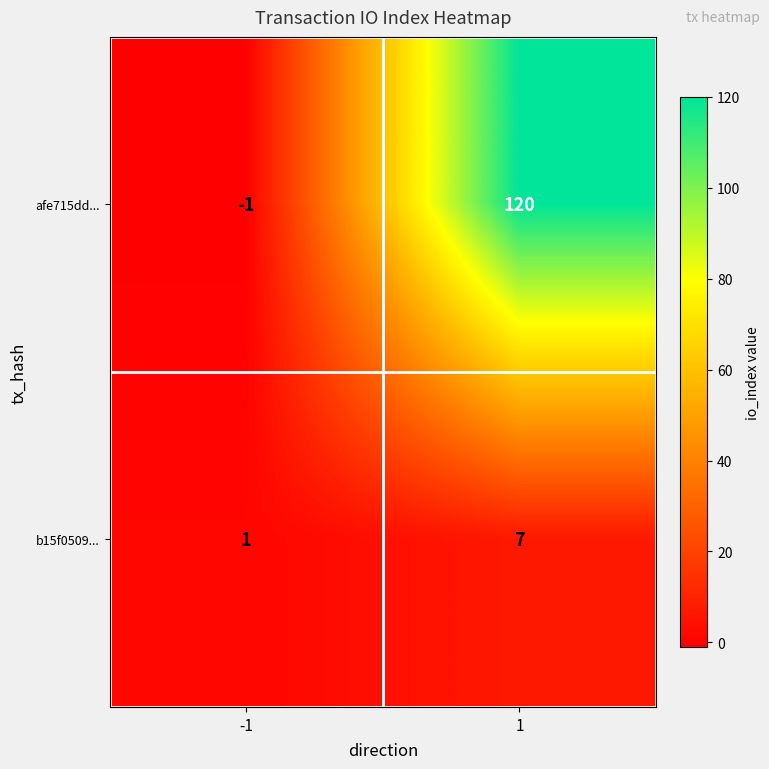

Is it true that b15f0509... equals 1 at -1?

True